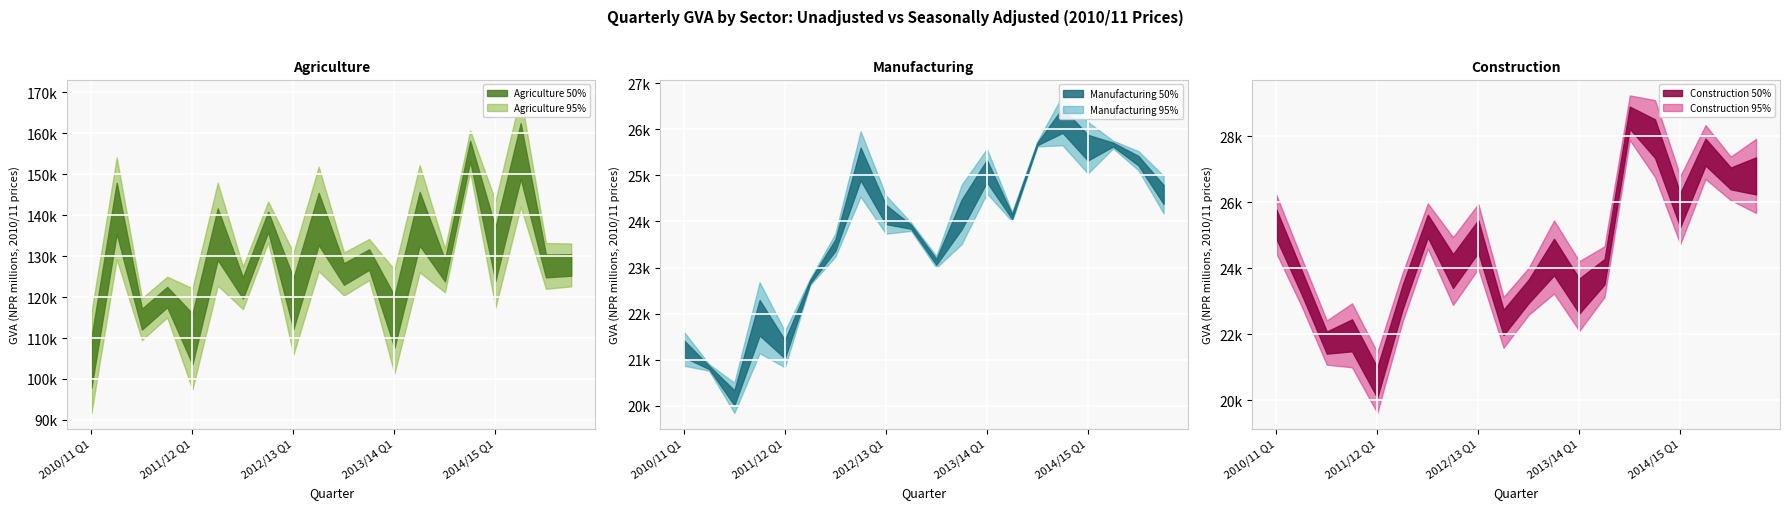

The Manufacturing 50% series shows 36253 at 2011/12 Q3. True or false?

False